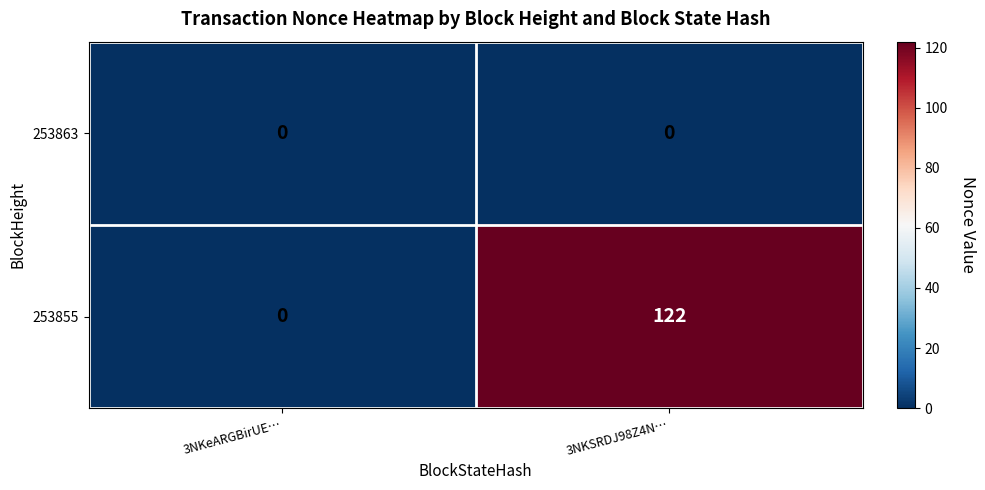

List the series in order of their overall mean, lowest first.

253863, 253855